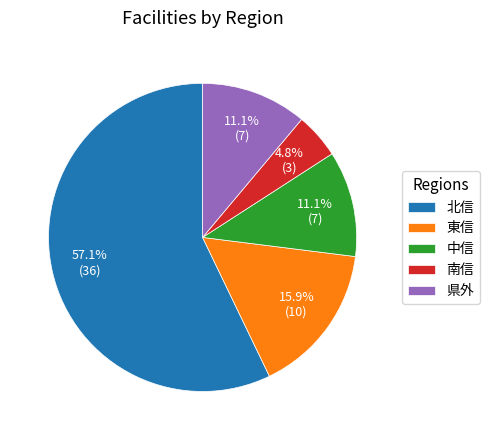

To the nearest percent, what portion does 県外 represent?

11%